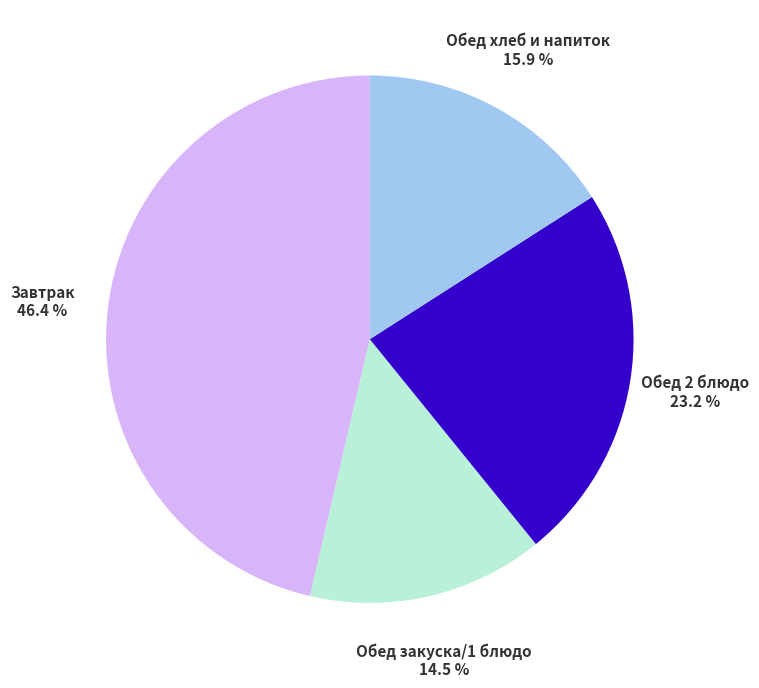

Approximately how many times larger is the value at Завтрак compared to Обед 2 блюдо?

2.0